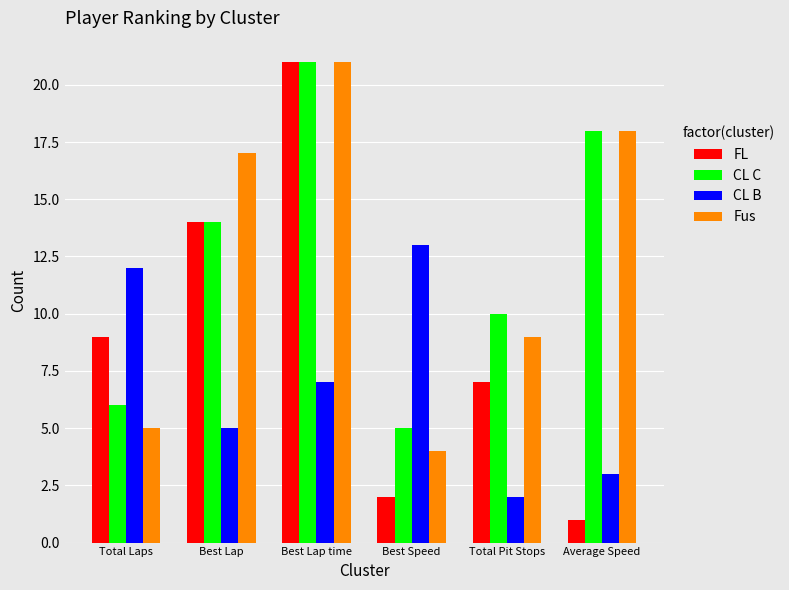

What is the value of the CL B bar at the 2nd from the left?

5